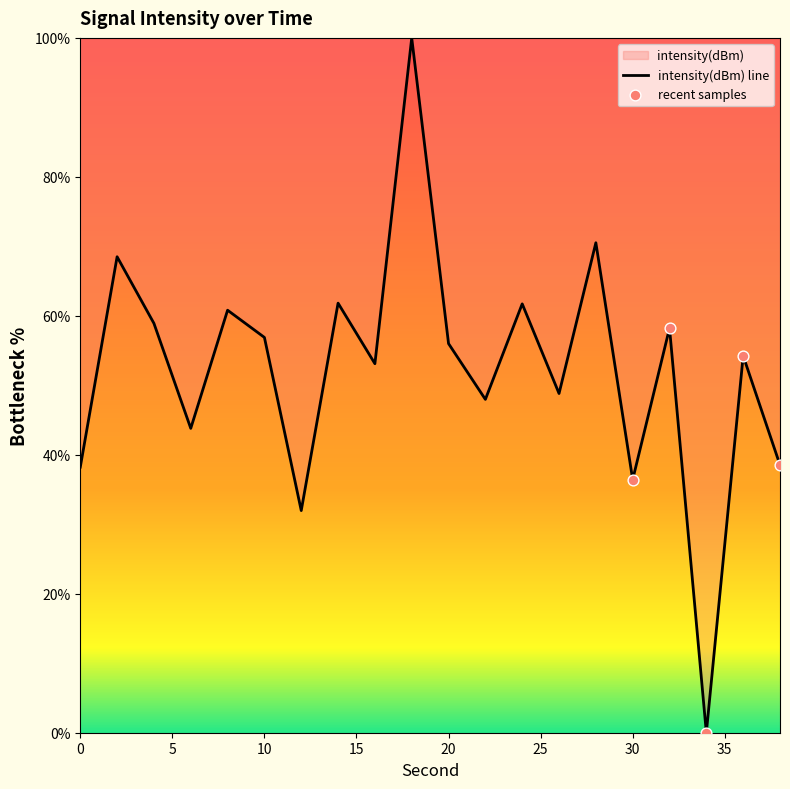

Which has a higher value, 6 or 24?

24